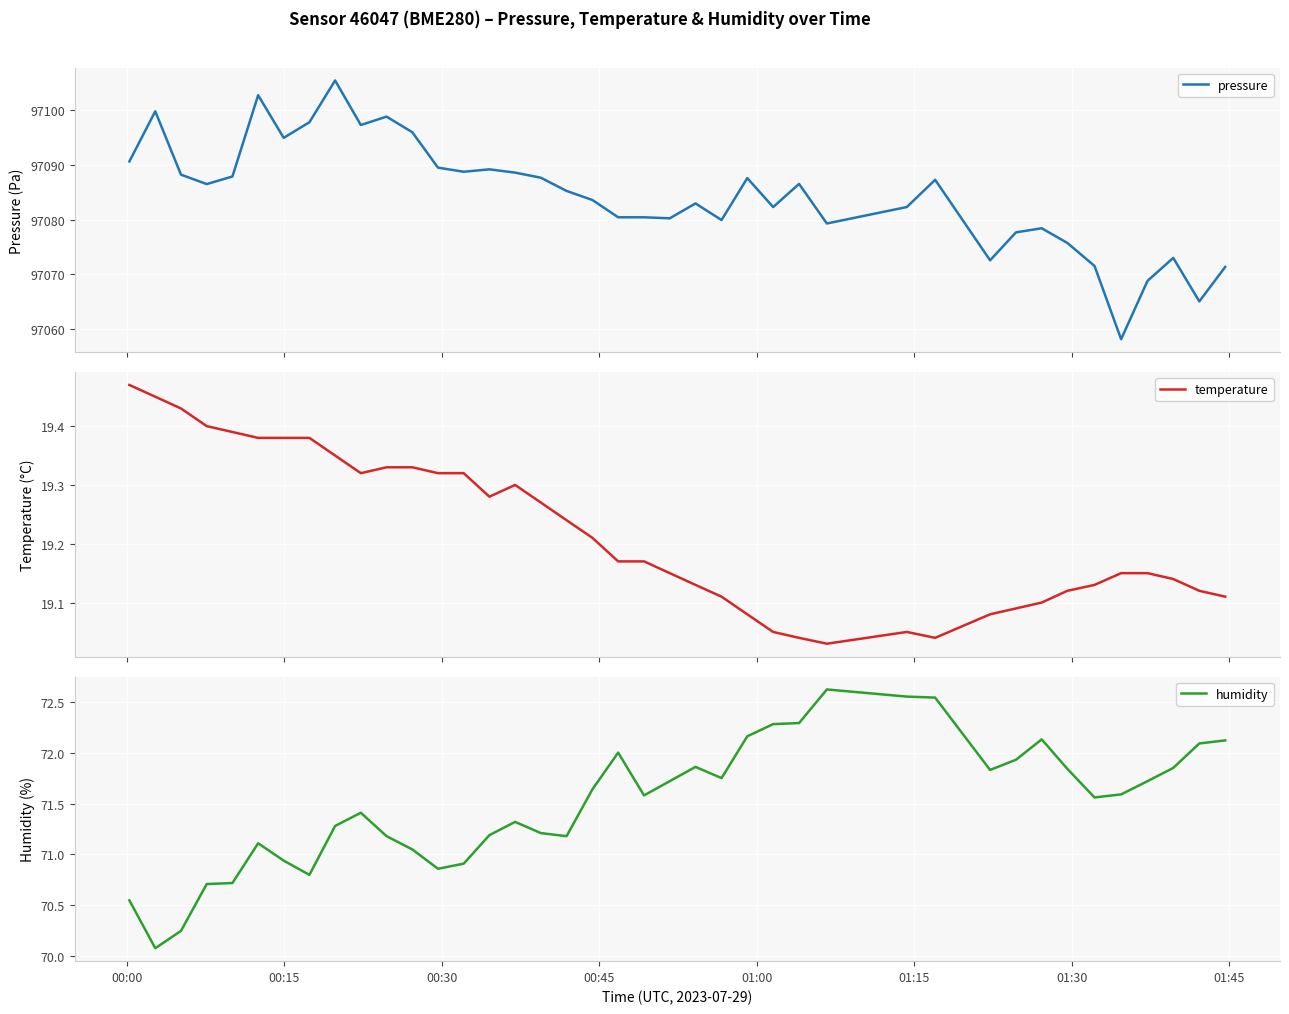

What is the minimum value for pressure?

97058.2